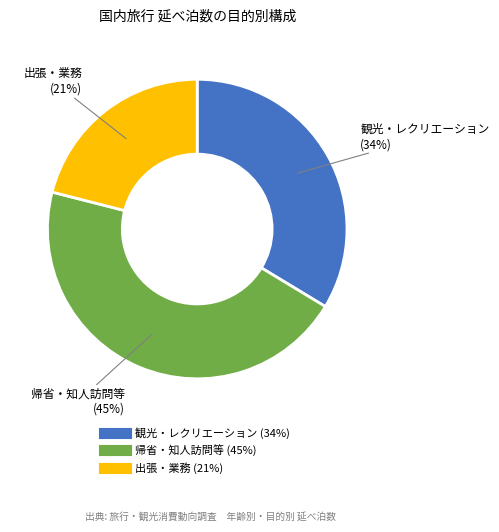

Do 観光・レクリエーション and 出張・業務 together represent more than half of the pie?

Yes